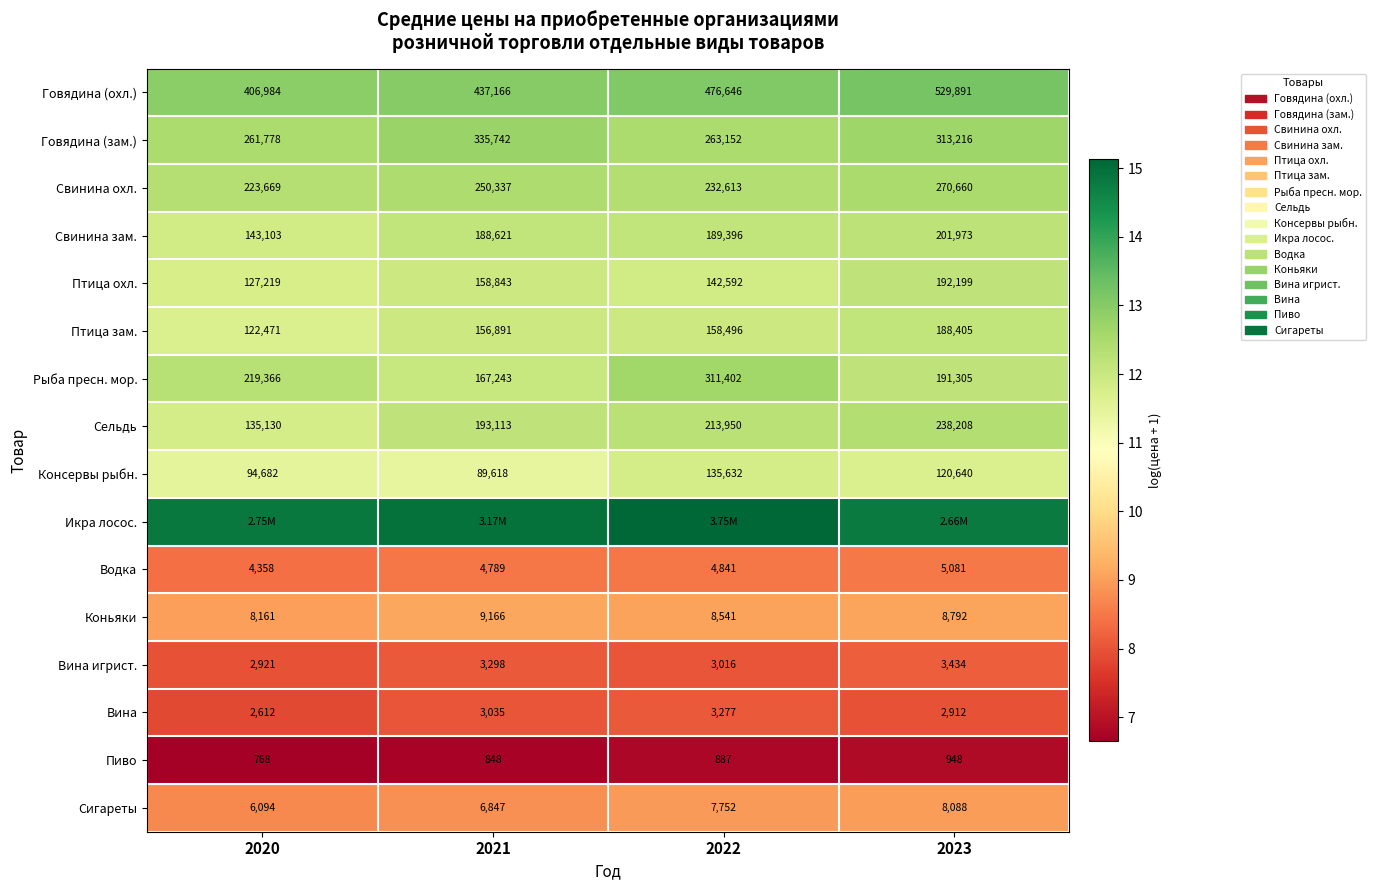

Is the value of Сельдь at 2020 greater than the value of Говядина (зам.) at 2022?

No